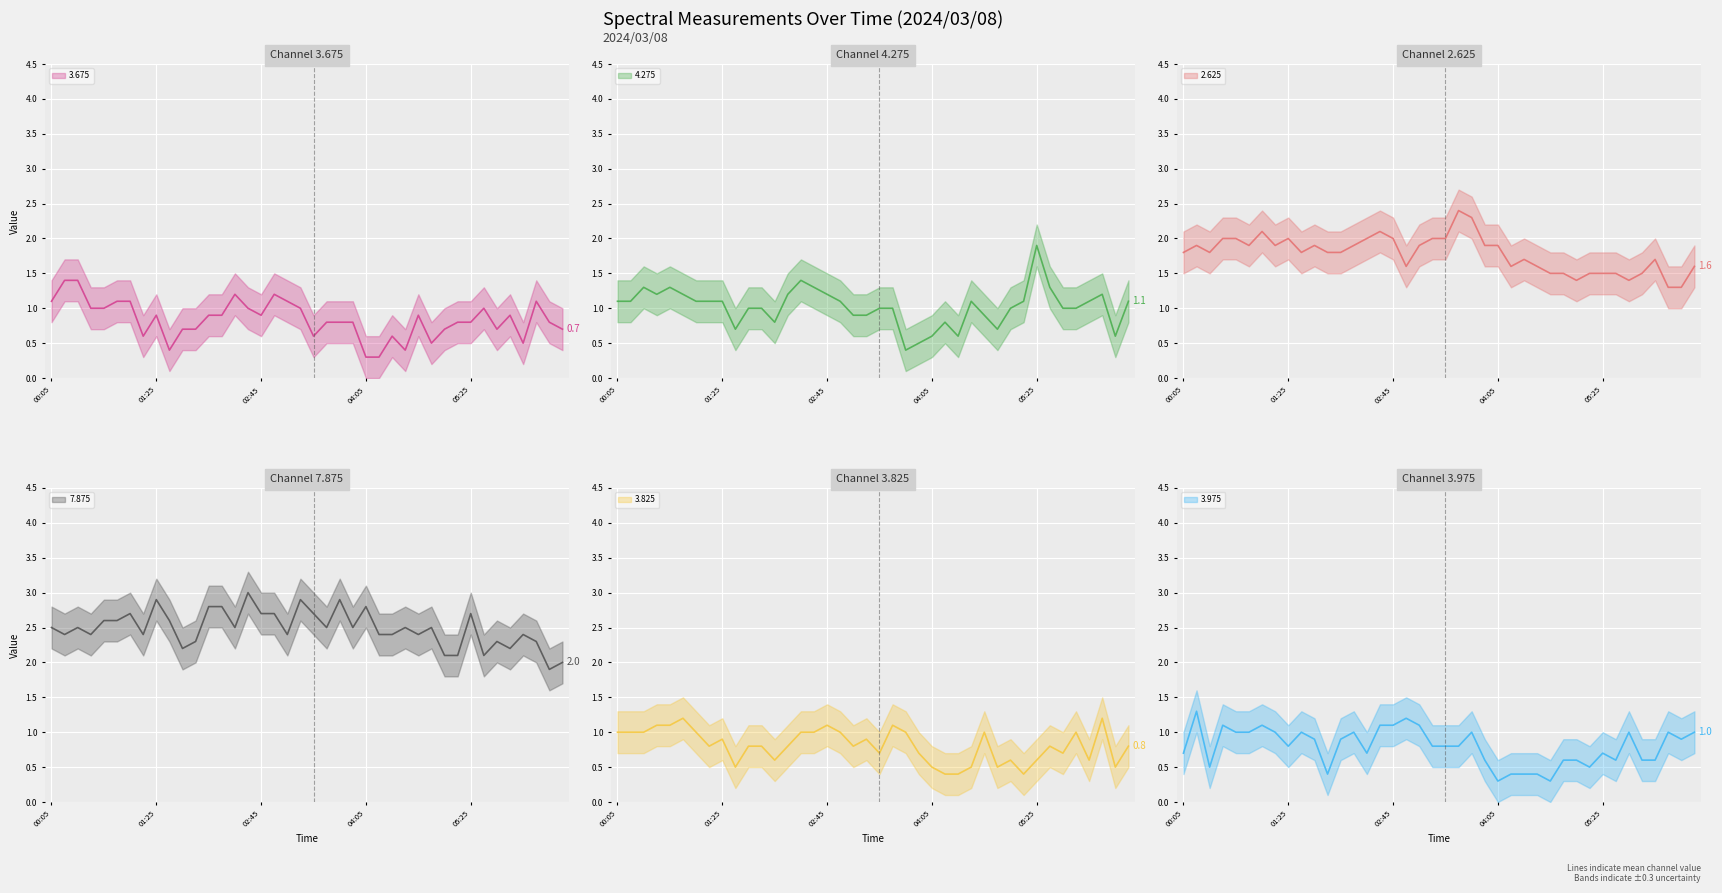

Between 2024/03/08 05:45 and 2024/03/08 06:15, which is larger?

2024/03/08 06:15